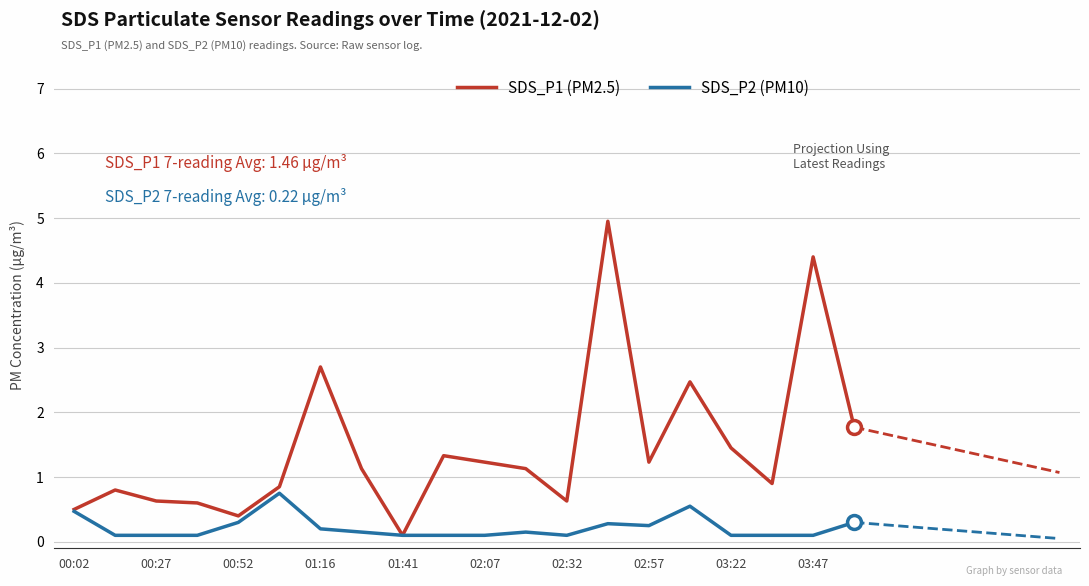

List the series in order of their peak value, highest first.

SDS_P1 (PM2.5), SDS_P2 (PM10)